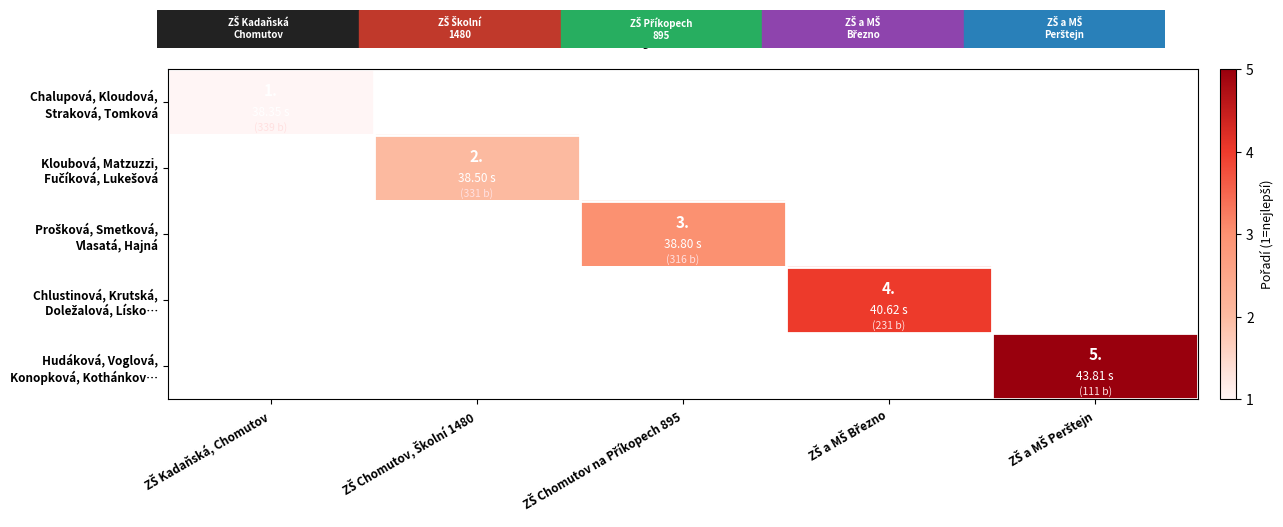

How many data points does each series have?

5